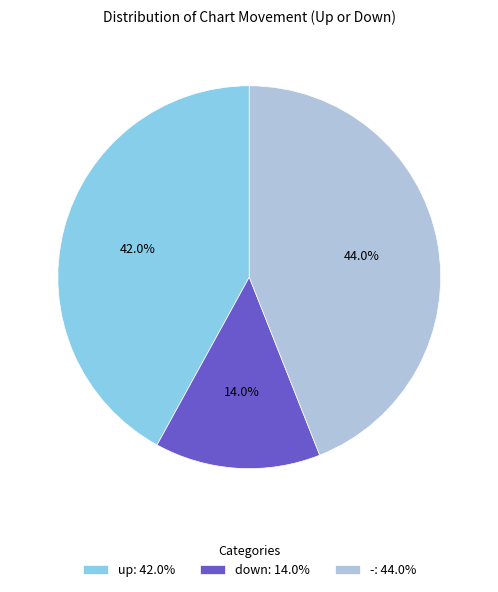

Count the number of slices in the pie.

3